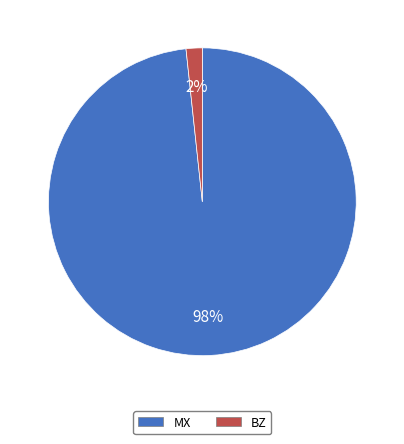

Which category has the smallest portion of the pie?

BZ